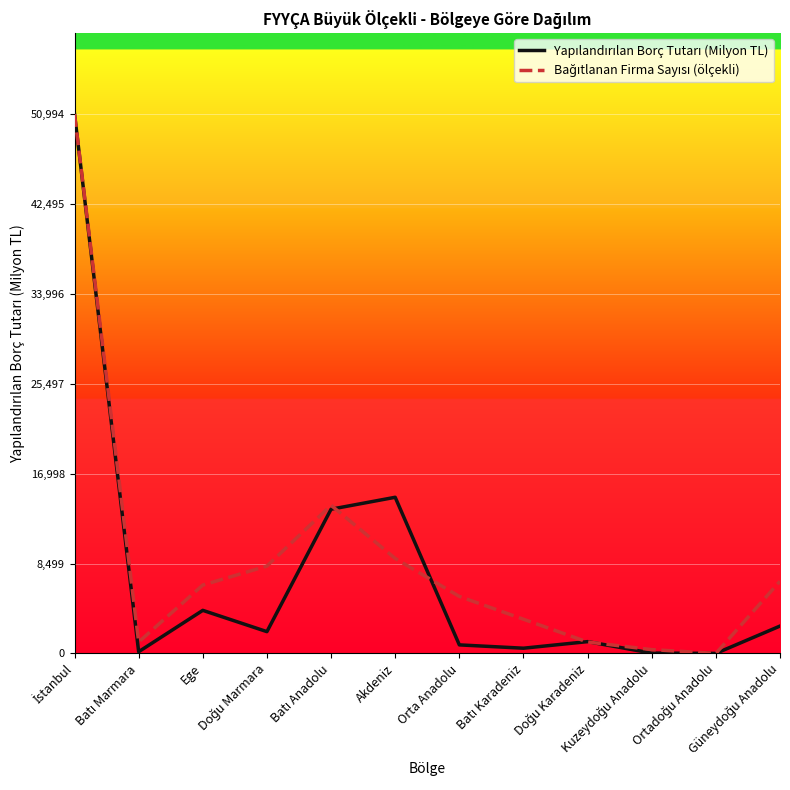

Does the chart display data point markers on the line(s)?

No